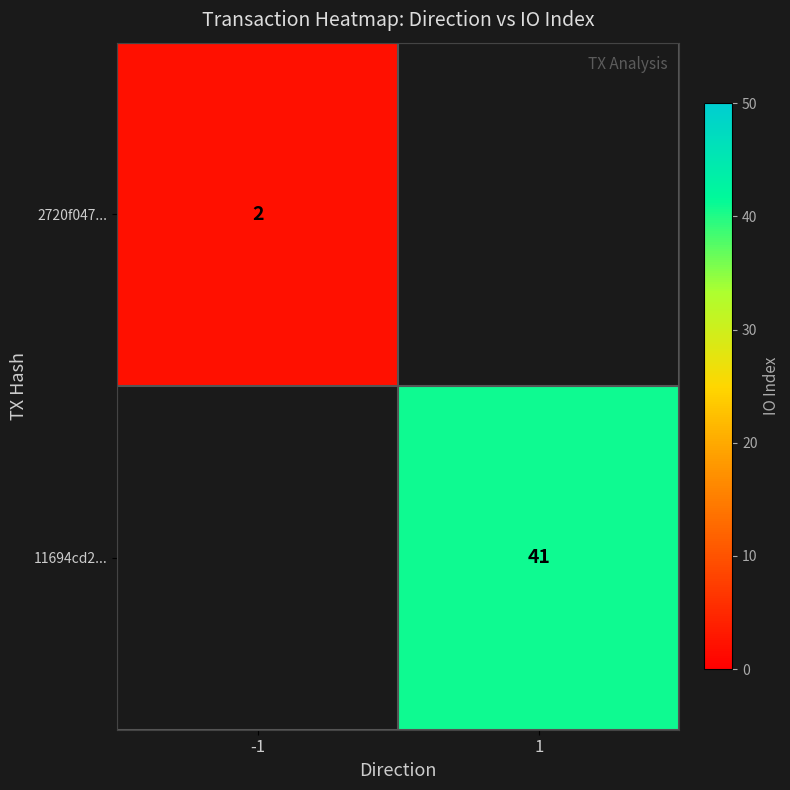

Is it true that 11694cd2... equals 41 at 1?

True